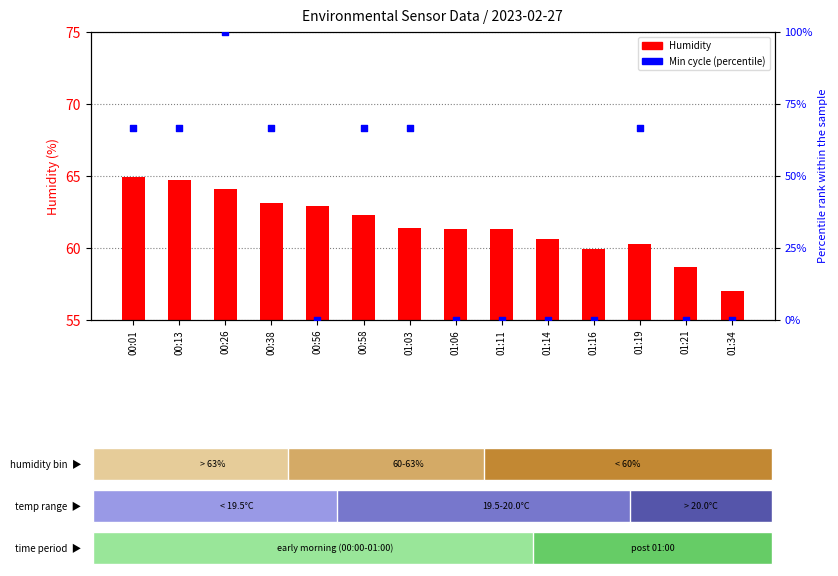

Which series has the largest Y range (max minus min)?

Min cycle (normalized)